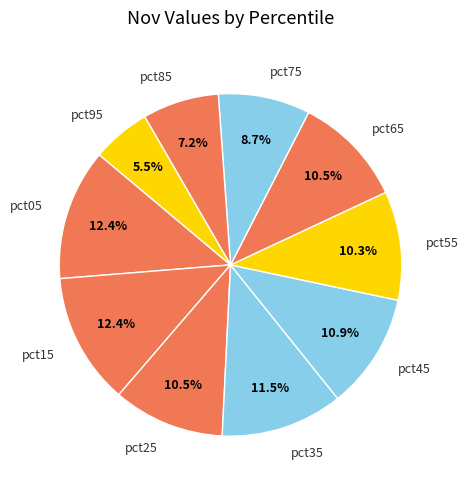

Which has a higher value, pct45 or pct55?

pct45